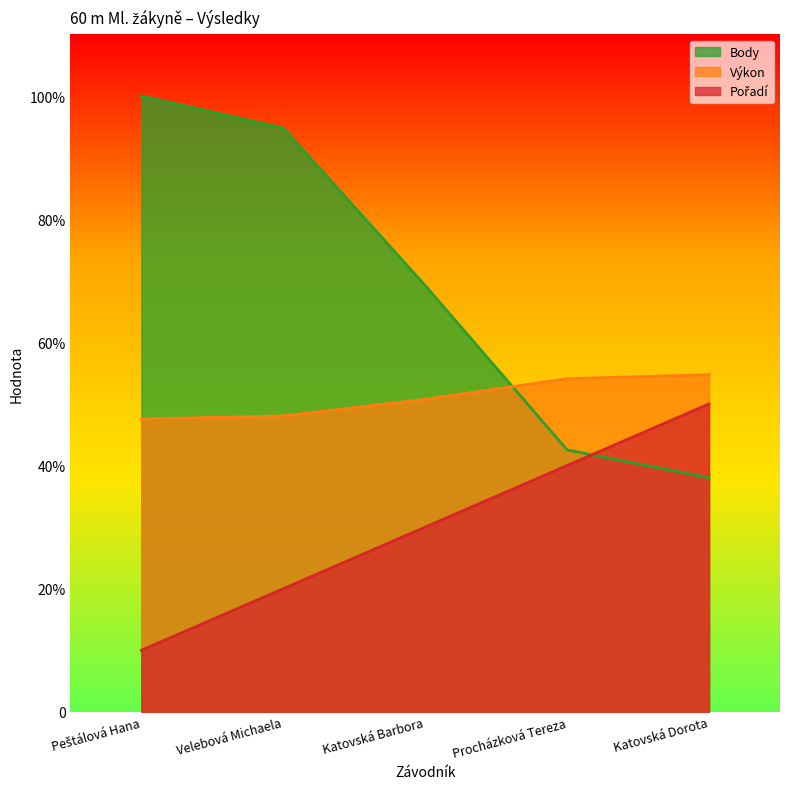

Does the chart have visible grid lines?

No